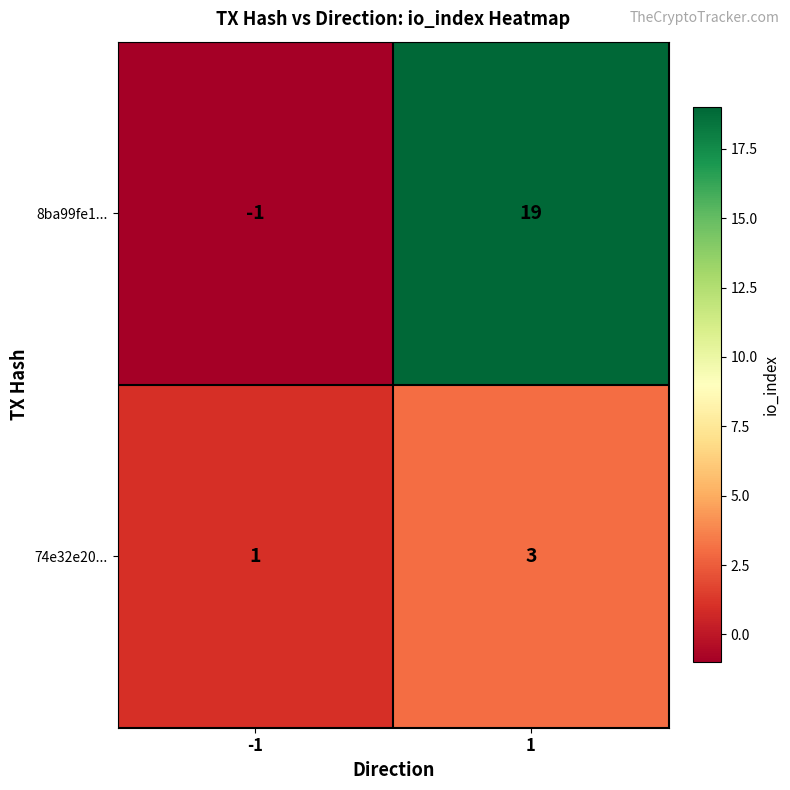

Which series has the largest total across all categories?

8ba99fe1...